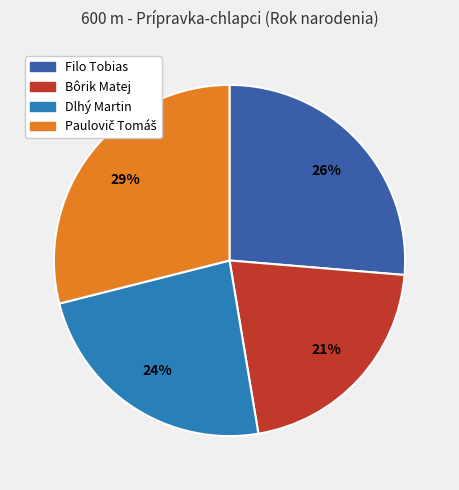

How many segments does this pie chart have?

4